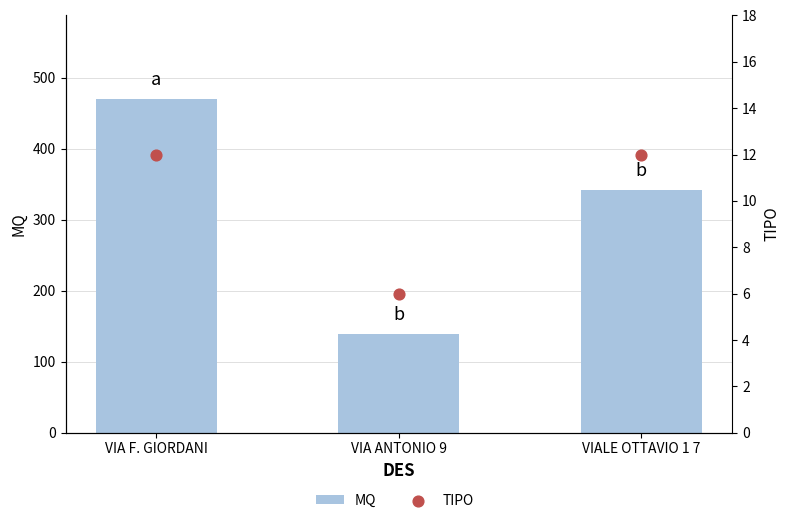

Which series contains the lowest Y value?

TIPO